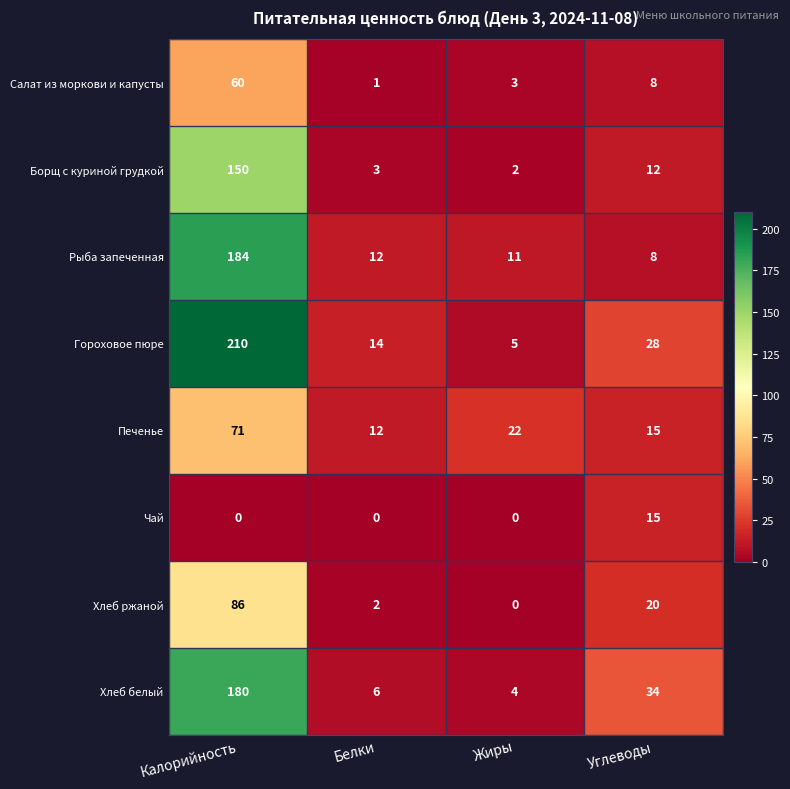

Which series has the widest spread of values?

Гороховое пюре